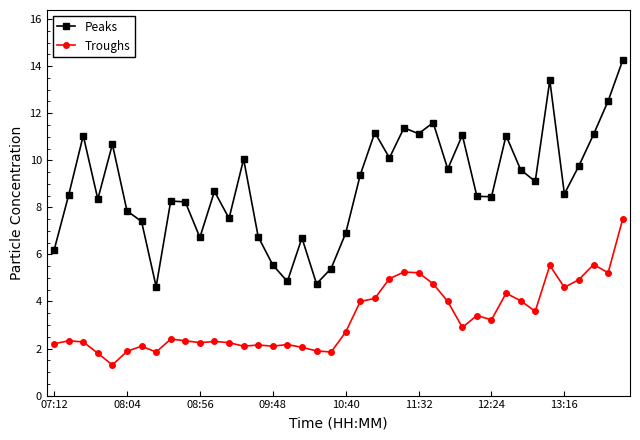

List the series in order of their peak value, lowest first.

Troughs, Peaks